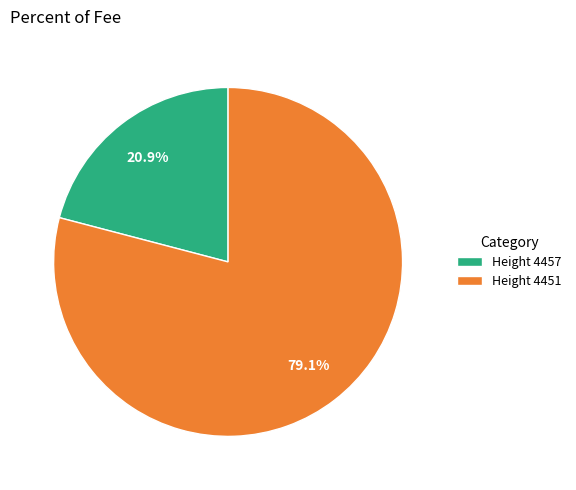

Rank the categories by value from highest to lowest.

Height 4451, Height 4457